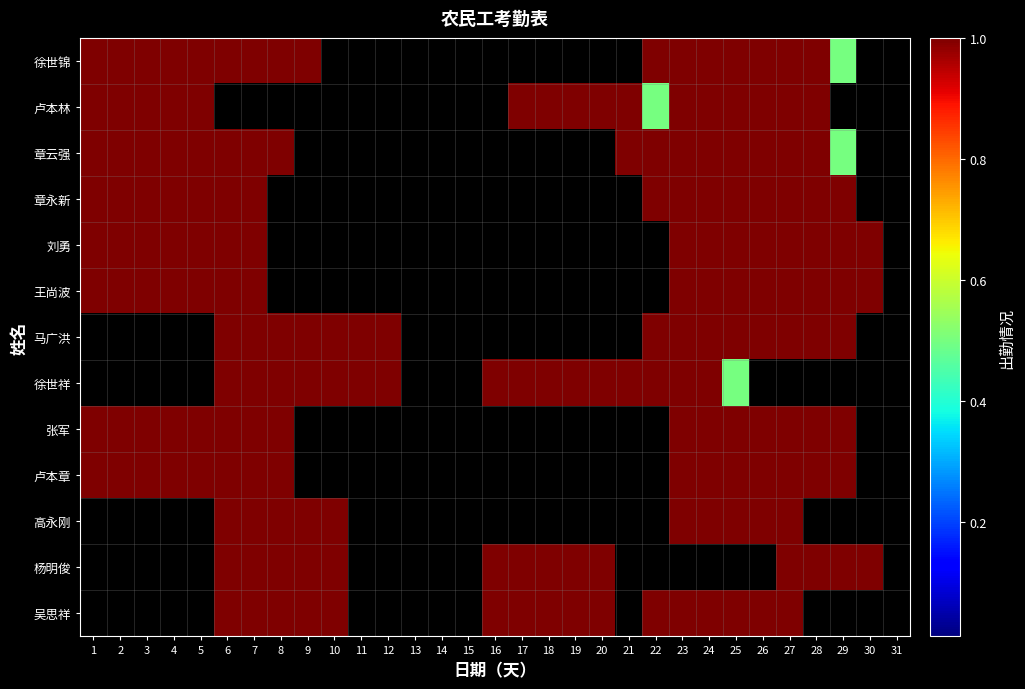

Reading left to right, what are all the values shown in this chart?

徐世锦: 1=1.0	2=1.0	3=1.0	4=1.0	5=1.0	6=1.0	7=1.0	8=1.0	9=1.0	10=0.0	11=0.0	12=0.0	13=0.0	14=0.0	15=0.0	16=0.0	17=0.0	18=0.0	19=0.0	20=0.0	21=0.0	22=1.0	23=1.0	24=1.0	25=1.0	26=1.0	27=1.0	28=1.0	29=0.5	30=0.0	31=0.0
卢本林: 1=1.0	2=1.0	3=1.0	4=1.0	5=1.0	6=0.0	7=0.0	8=0.0	9=0.0	10=0.0	11=0.0	12=0.0	13=0.0	14=0.0	15=0.0	16=0.0	17=1.0	18=1.0	19=1.0	20=1.0	21=1.0	22=0.5	23=1.0	24=1.0	25=1.0	26=1.0	27=1.0	28=1.0	29=0.0	30=0.0	31=0.0
章云强: 1=1.0	2=1.0	3=1.0	4=1.0	5=1.0	6=1.0	7=1.0	8=1.0	9=0.0	10=0.0	11=0.0	12=0.0	13=0.0	14=0.0	15=0.0	16=0.0	17=0.0	18=0.0	19=0.0	20=0.0	21=1.0	22=1.0	23=1.0	24=1.0	25=1.0	26=1.0	27=1.0	28=1.0	29=0.5	30=0.0	31=0.0
章永新: 1=1.0	2=1.0	3=1.0	4=1.0	5=1.0	6=1.0	7=1.0	8=0.0	9=0.0	10=0.0	11=0.0	12=0.0	13=0.0	14=0.0	15=0.0	16=0.0	17=0.0	18=0.0	19=0.0	20=0.0	21=0.0	22=1.0	23=1.0	24=1.0	25=1.0	26=1.0	27=1.0	28=1.0	29=1.0	30=0.0	31=0.0
刘勇: 1=1.0	2=1.0	3=1.0	4=1.0	5=1.0	6=1.0	7=1.0	8=0.0	9=0.0	10=0.0	11=0.0	12=0.0	13=0.0	14=0.0	15=0.0	16=0.0	17=0.0	18=0.0	19=0.0	20=0.0	21=0.0	22=0.0	23=1.0	24=1.0	25=1.0	26=1.0	27=1.0	28=1.0	29=1.0	30=1.0	31=0.0
王尚波: 1=1.0	2=1.0	3=1.0	4=1.0	5=1.0	6=1.0	7=1.0	8=0.0	9=0.0	10=0.0	11=0.0	12=0.0	13=0.0	14=0.0	15=0.0	16=0.0	17=0.0	18=0.0	19=0.0	20=0.0	21=0.0	22=0.0	23=1.0	24=1.0	25=1.0	26=1.0	27=1.0	28=1.0	29=1.0	30=1.0	31=0.0
马广洪: 1=0.0	2=0.0	3=0.0	4=0.0	5=0.0	6=1.0	7=1.0	8=1.0	9=1.0	10=1.0	11=1.0	12=1.0	13=0.0	14=0.0	15=0.0	16=0.0	17=0.0	18=0.0	19=0.0	20=0.0	21=0.0	22=1.0	23=1.0	24=1.0	25=1.0	26=1.0	27=1.0	28=1.0	29=1.0	30=0.0	31=0.0
徐世祥: 1=0.0	2=0.0	3=0.0	4=0.0	5=0.0	6=1.0	7=1.0	8=1.0	9=1.0	10=1.0	11=1.0	12=1.0	13=0.0	14=0.0	15=0.0	16=1.0	17=1.0	18=1.0	19=1.0	20=1.0	21=1.0	22=1.0	23=1.0	24=1.0	25=0.5	26=0.0	27=0.0	28=0.0	29=0.0	30=0.0	31=0.0
张军: 1=1.0	2=1.0	3=1.0	4=1.0	5=1.0	6=1.0	7=1.0	8=1.0	9=0.0	10=0.0	11=0.0	12=0.0	13=0.0	14=0.0	15=0.0	16=0.0	17=0.0	18=0.0	19=0.0	20=0.0	21=0.0	22=0.0	23=1.0	24=1.0	25=1.0	26=1.0	27=1.0	28=1.0	29=1.0	30=0.0	31=0.0
卢本章: 1=1.0	2=1.0	3=1.0	4=1.0	5=1.0	6=1.0	7=1.0	8=1.0	9=0.0	10=0.0	11=0.0	12=0.0	13=0.0	14=0.0	15=0.0	16=0.0	17=0.0	18=0.0	19=0.0	20=0.0	21=0.0	22=0.0	23=1.0	24=1.0	25=1.0	26=1.0	27=1.0	28=1.0	29=1.0	30=0.0	31=0.0
高永刚: 1=0.0	2=0.0	3=0.0	4=0.0	5=0.0	6=1.0	7=1.0	8=1.0	9=1.0	10=1.0	11=0.0	12=0.0	13=0.0	14=0.0	15=0.0	16=0.0	17=0.0	18=0.0	19=0.0	20=0.0	21=0.0	22=0.0	23=1.0	24=1.0	25=1.0	26=1.0	27=1.0	28=0.0	29=0.0	30=0.0	31=0.0
杨明俊: 1=0.0	2=0.0	3=0.0	4=0.0	5=0.0	6=1.0	7=1.0	8=1.0	9=1.0	10=1.0	11=0.0	12=0.0	13=0.0	14=0.0	15=0.0	16=1.0	17=1.0	18=1.0	19=1.0	20=1.0	21=0.0	22=0.0	23=0.0	24=0.0	25=0.0	26=0.0	27=1.0	28=1.0	29=1.0	30=1.0	31=0.0
吴思祥: 1=0.0	2=0.0	3=0.0	4=0.0	5=0.0	6=1.0	7=1.0	8=1.0	9=1.0	10=1.0	11=0.0	12=0.0	13=0.0	14=0.0	15=0.0	16=1.0	17=1.0	18=1.0	19=1.0	20=1.0	21=0.0	22=1.0	23=1.0	24=1.0	25=1.0	26=1.0	27=1.0	28=0.0	29=0.0	30=0.0	31=0.0